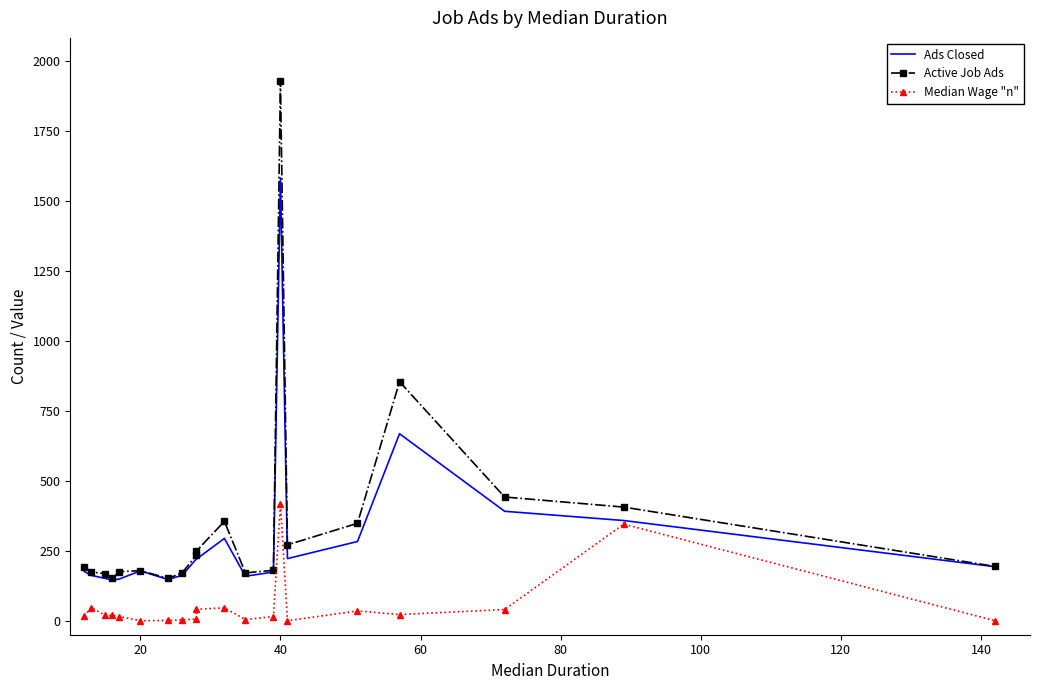

How many lines are shown in the chart?

3